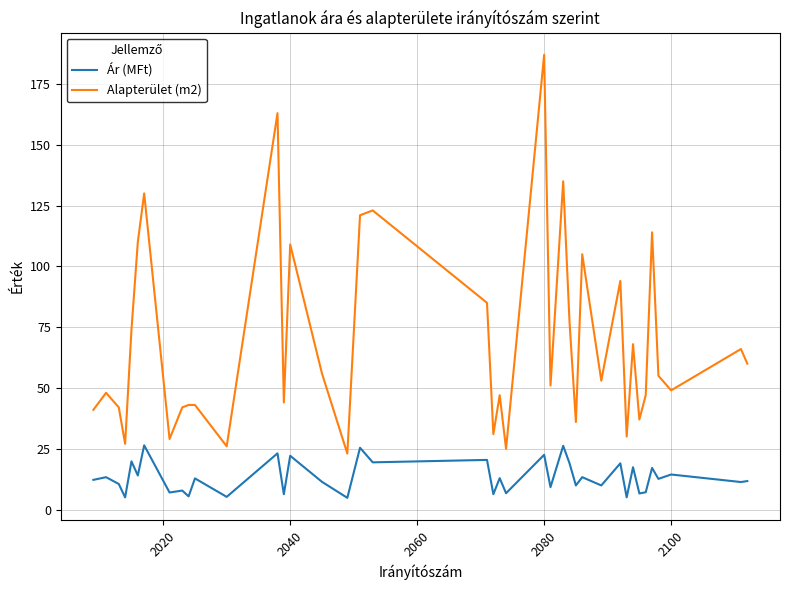

True or false: Ár (MFt) and Alapterület (m2) intersect in this chart.

False